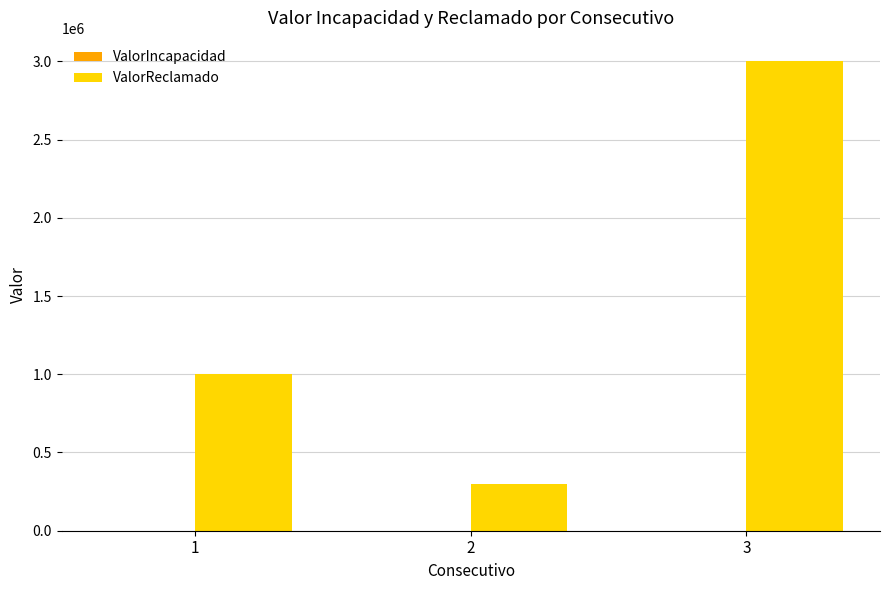

Between 1 and 2, which series saw the biggest shift?

ValorReclamado